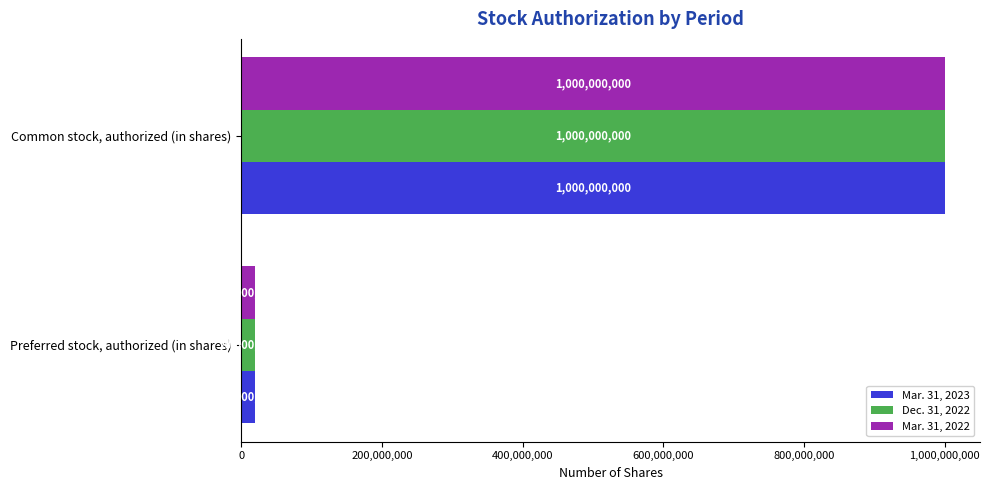

At which category is the sum across all series the highest?

Common stock, authorized (in shares)